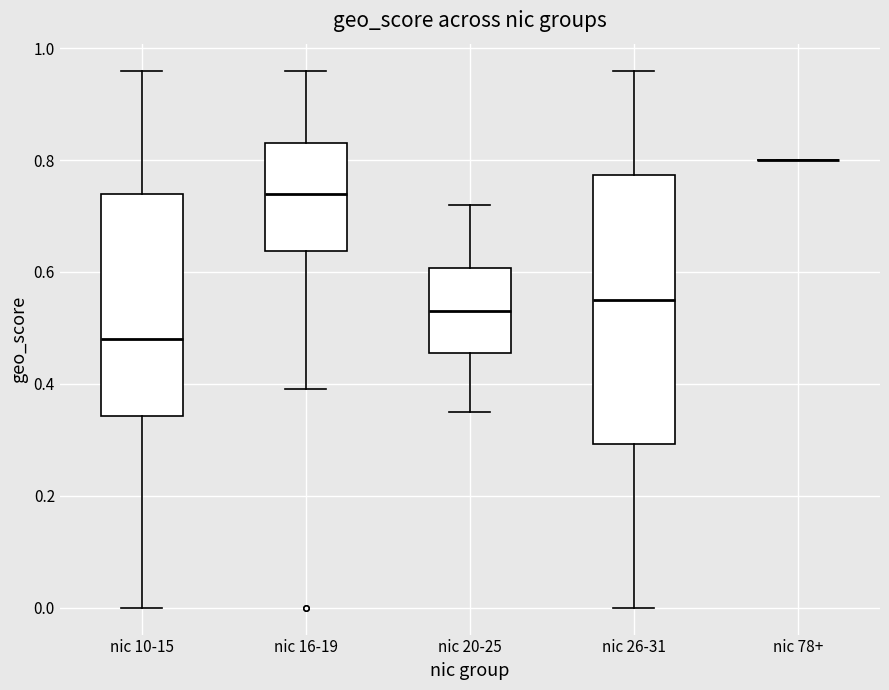

Which box is the tallest, from its lower edge to its upper edge?

nic 26-31